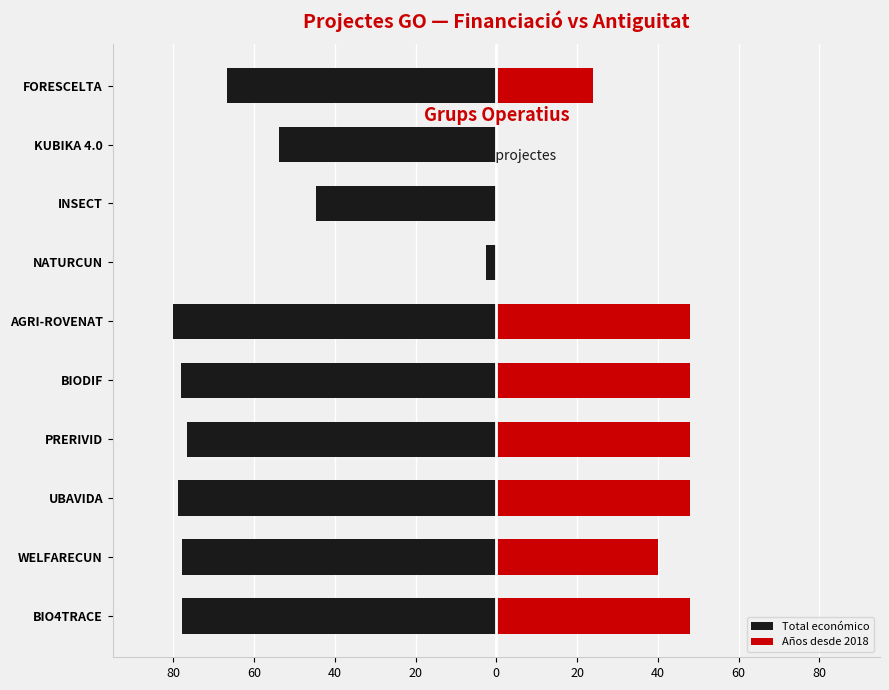

How many series are shown in this chart?

2